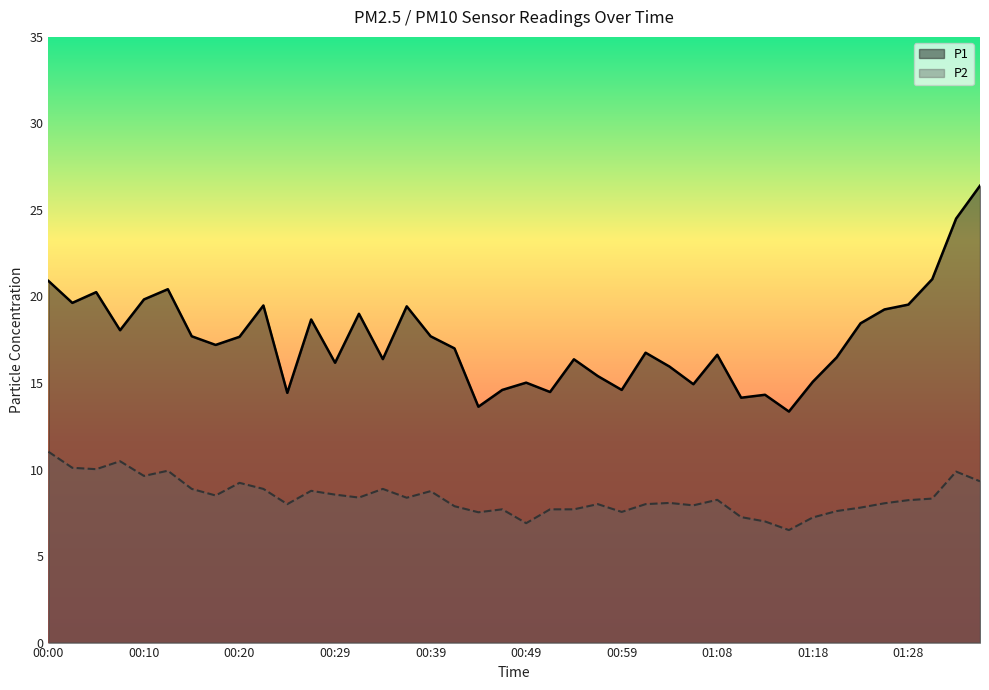

What is the total value across all series at 00:37?

27.8